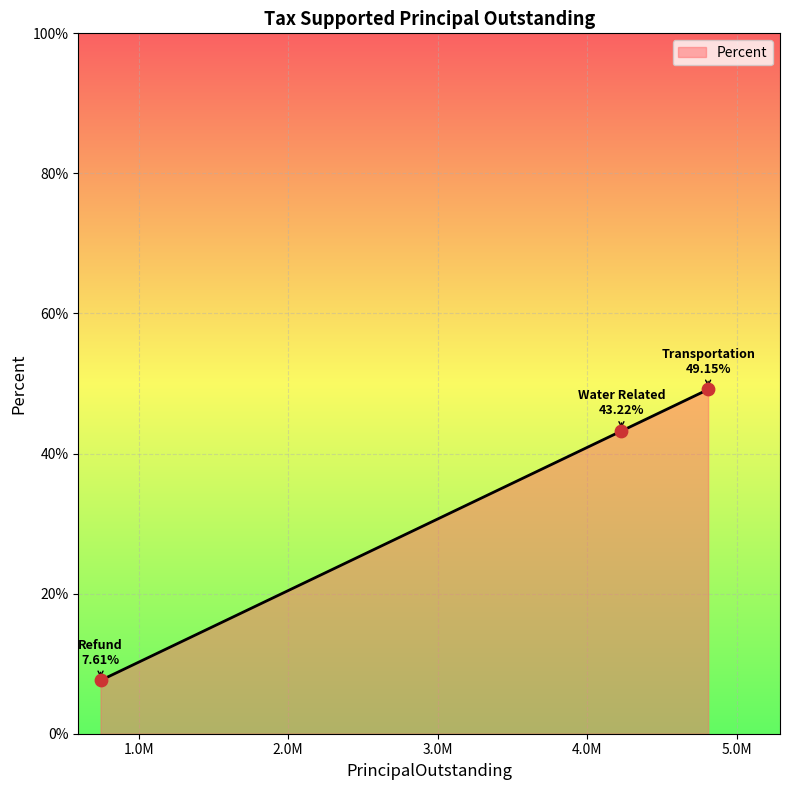

What is the average value?

33.3